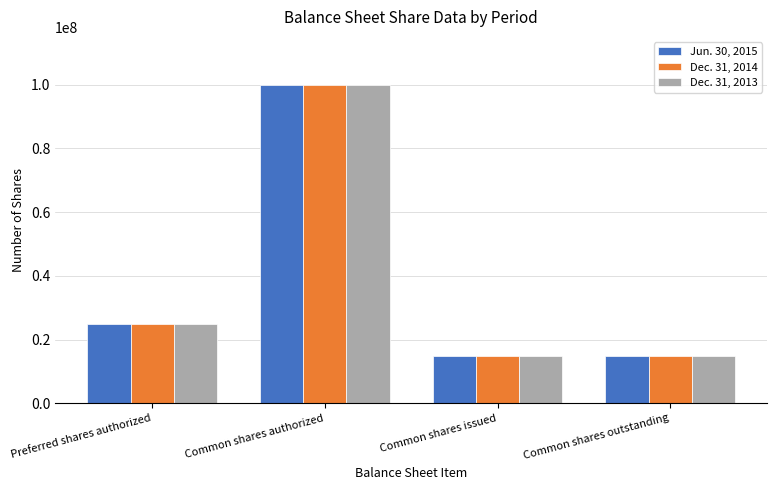

What is the value of the Dec. 31, 2014 bar at the 2nd from the left?

100000000